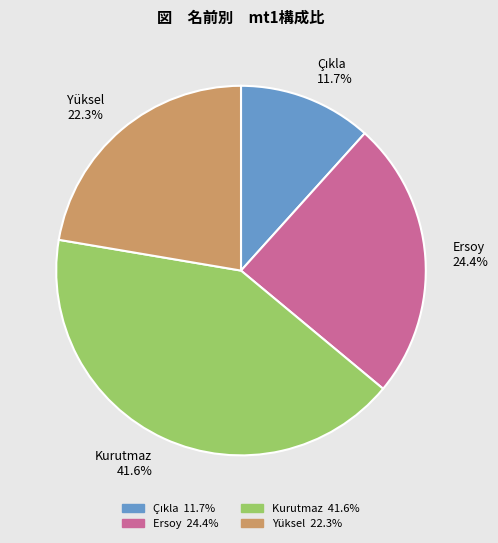

To the nearest percent, what is the difference between the largest and smallest slice percentages?

30%